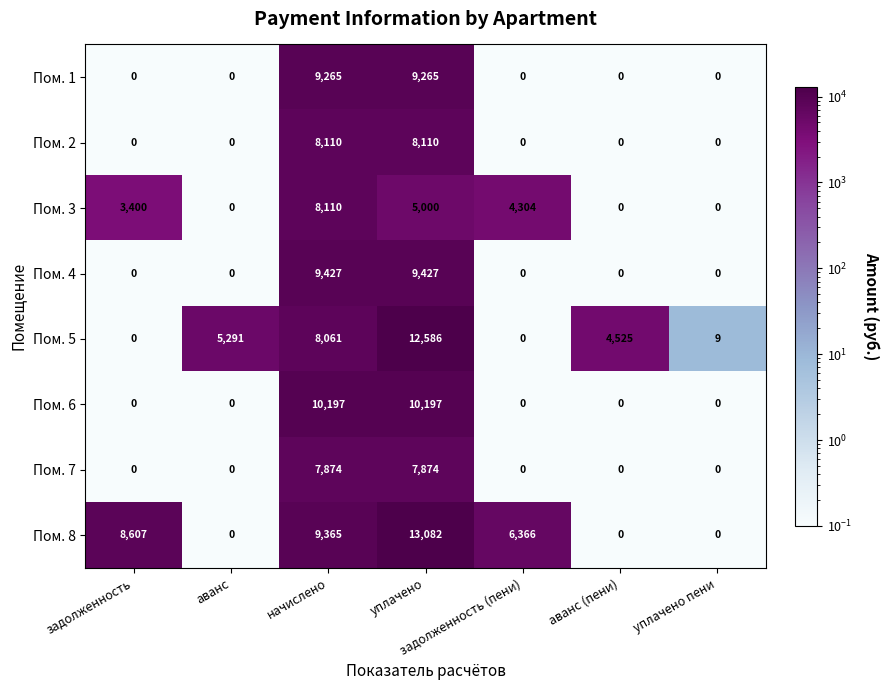

What is the total value across all series at уплачено?

75541